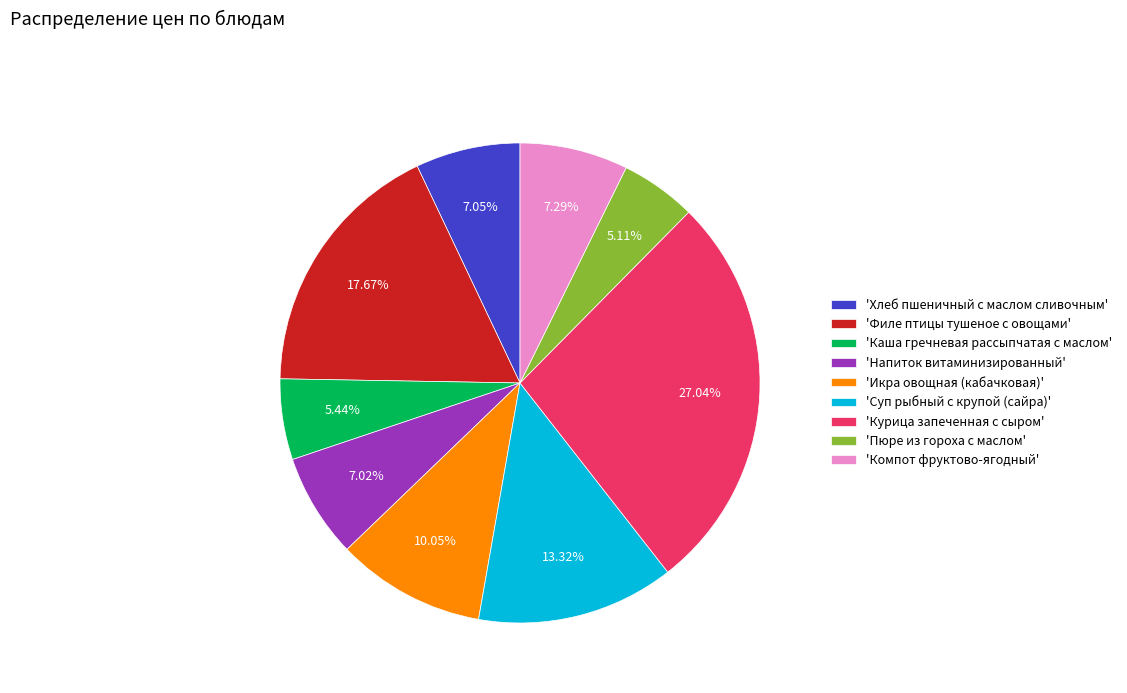

Is there any slice that represents more than half of the pie?

No